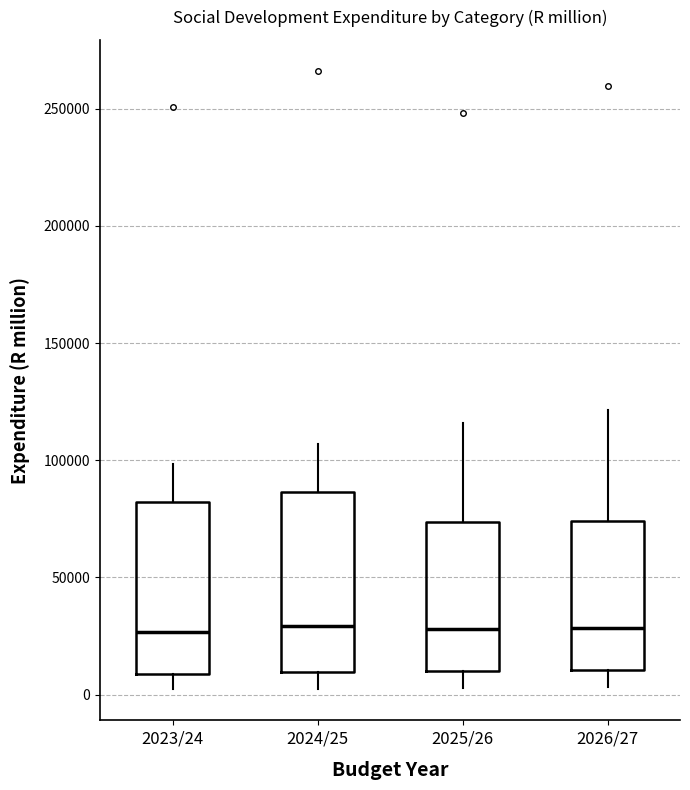

Reading left to right, read every box against the y-axis: the position of its median line, the range the box covers, and the ends of its whiskers. The values are not printed on the chart, so give them approximately, as read against the axis.

2023/24: median 25000, box 10000 to 80000, whiskers 0 to 100000
2024/25: median 30000, box 10000 to 85000, whiskers 0 to 105000
2025/26: median 30000, box 10000 to 75000, whiskers 5000 to 115000
2026/27: median 30000, box 10000 to 75000, whiskers 5000 to 120000